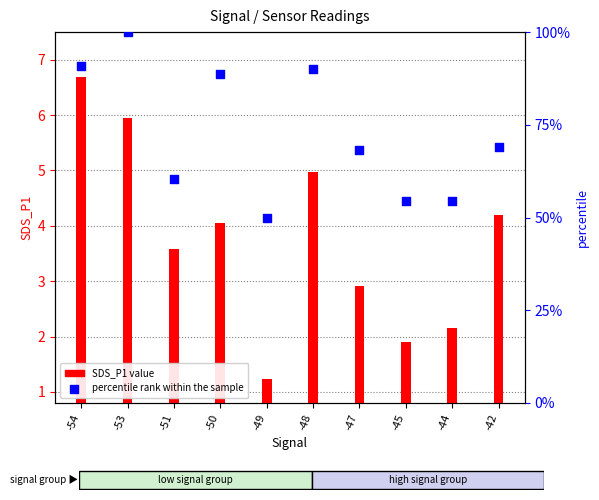

What is the total value across all series at -53?

106.0